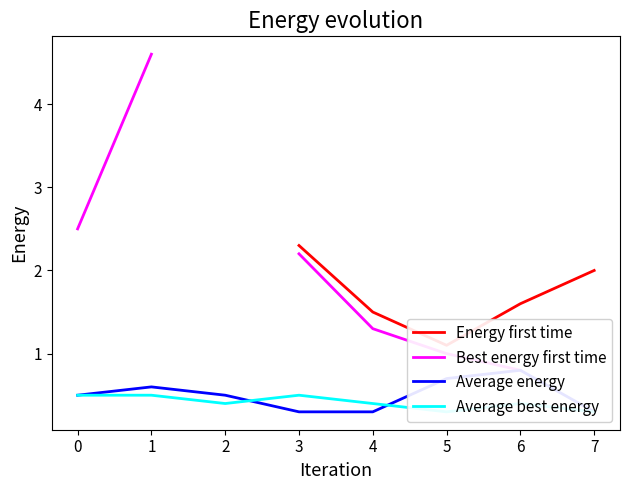

How many interior local valleys does the Energy first time series have?

1